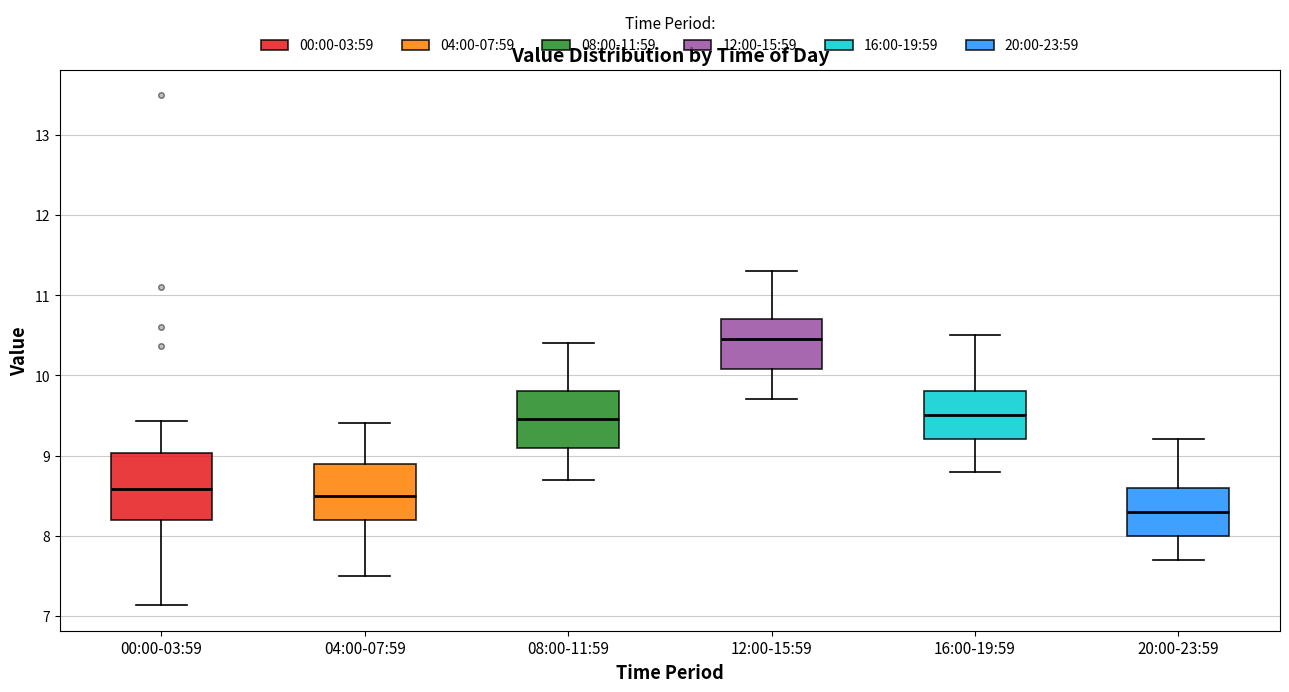

Which box is the tallest, from its lower edge to its upper edge?

00:00-03:59